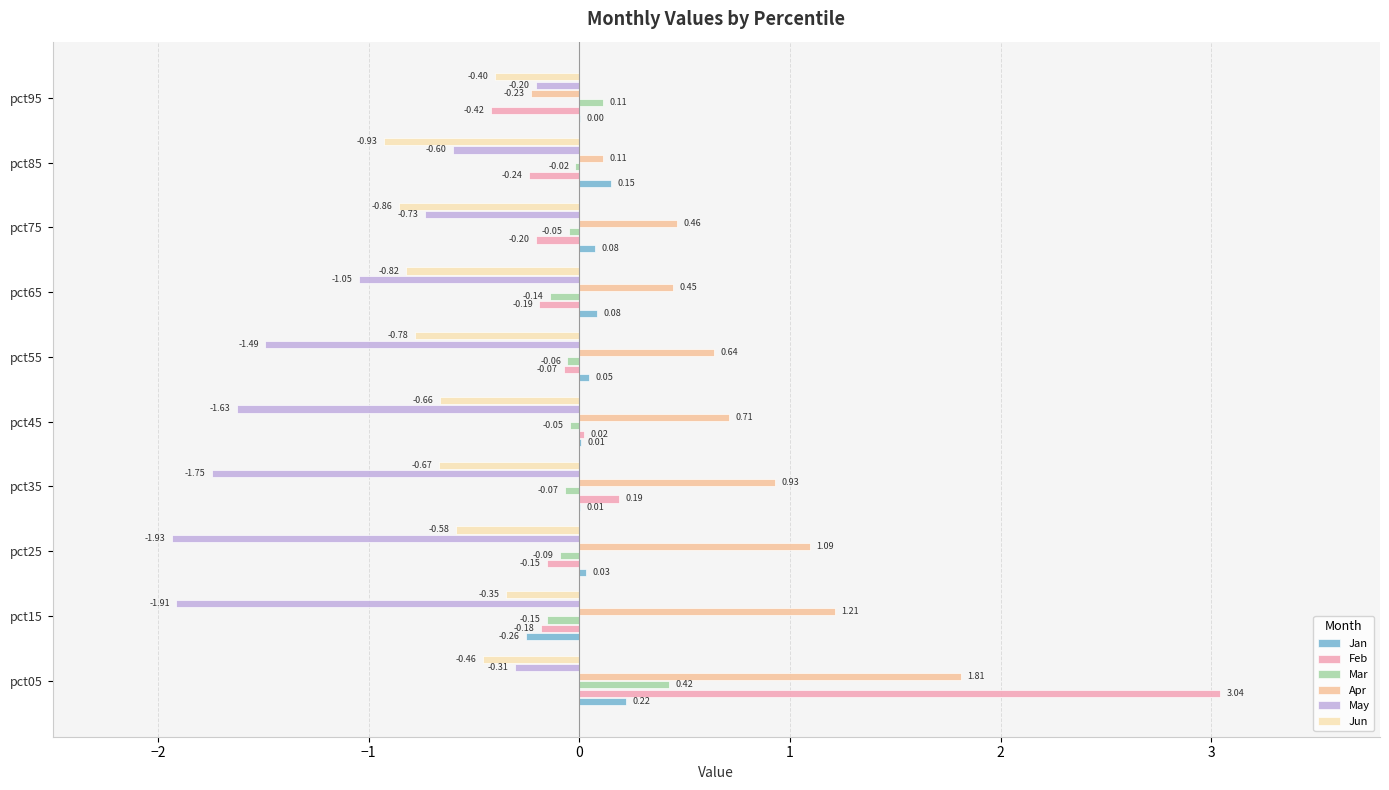

How many values in the Jan series exceed 0?

9